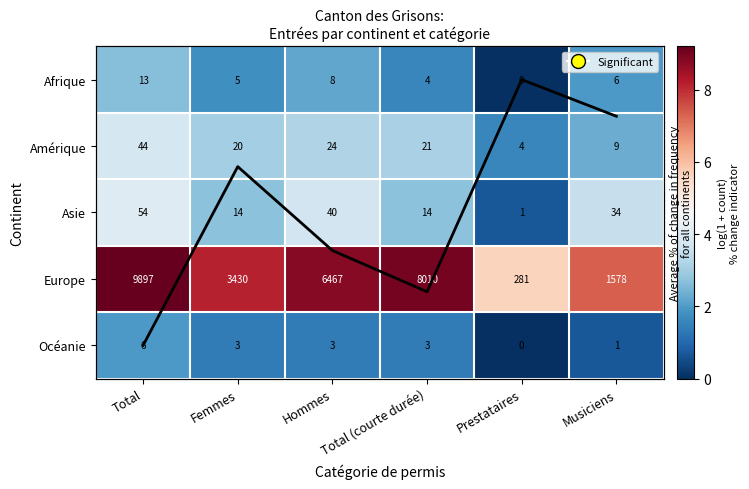

Rank the series at Prestataires from highest to lowest value.

Europe, Amérique, Asie, Avg (normalised), Afrique, Océanie